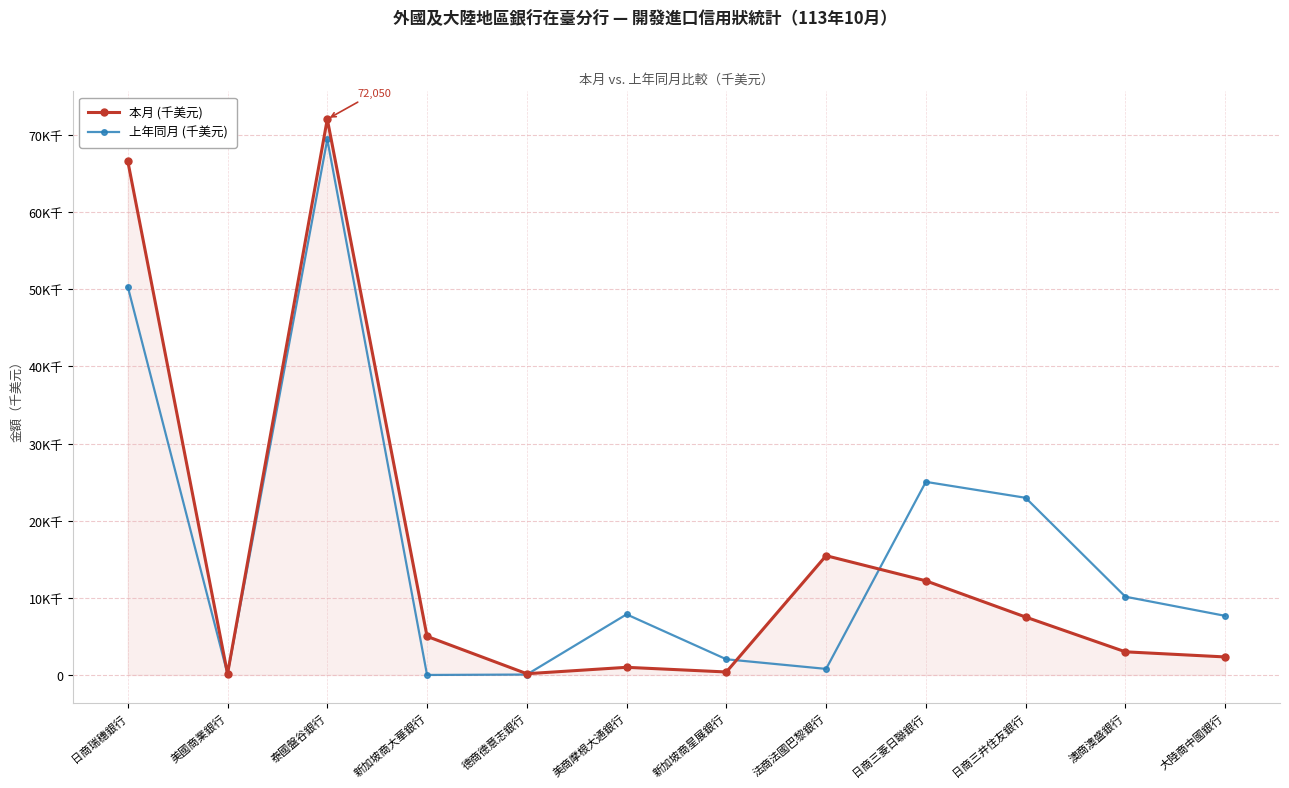

Is the value of 本月 (千美元) at 法商法國巴黎銀行 greater than the value of 上年同月 (千美元) at 澳商澳盛銀行?

Yes